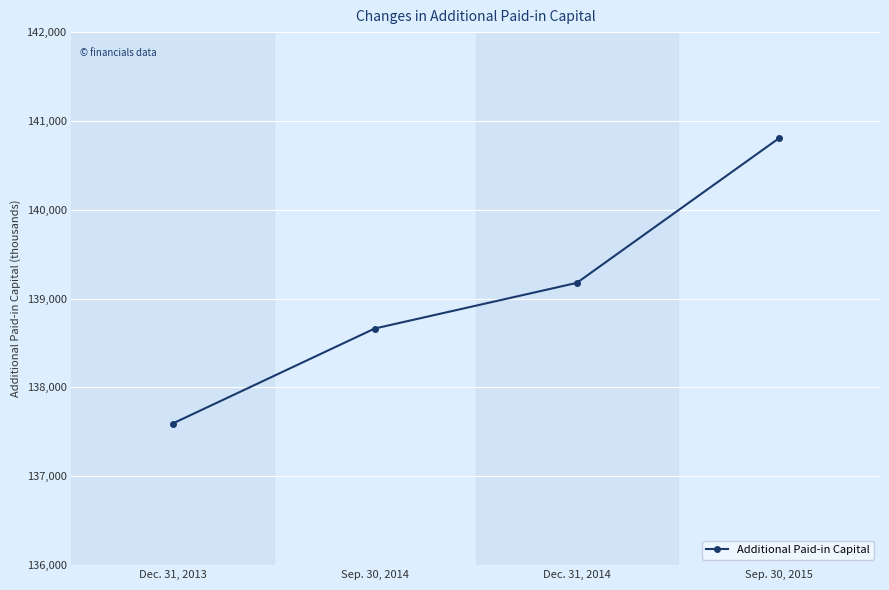

The value at Dec. 31, 2013 is 87791. True or false?

False